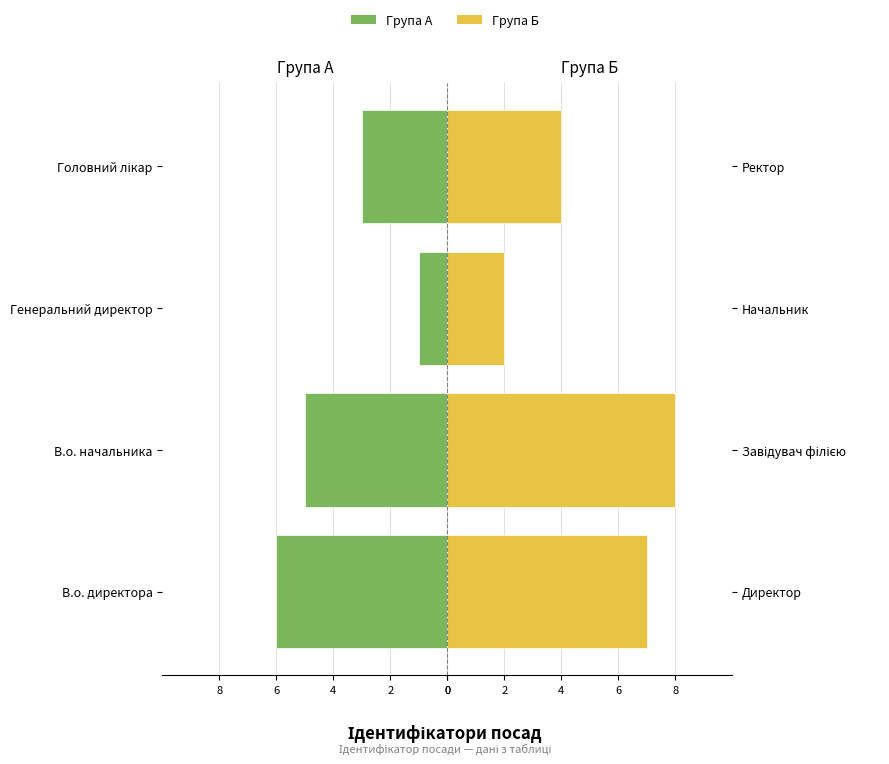

How many data points does each series have?

4